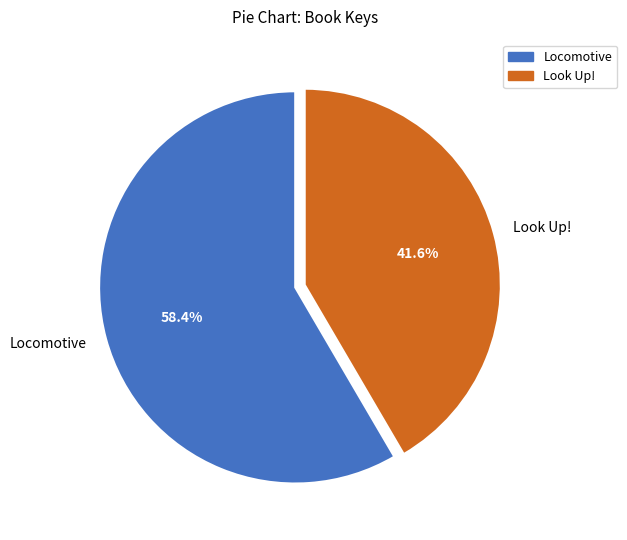

What portion of the pie excludes Locomotive?

41.6%